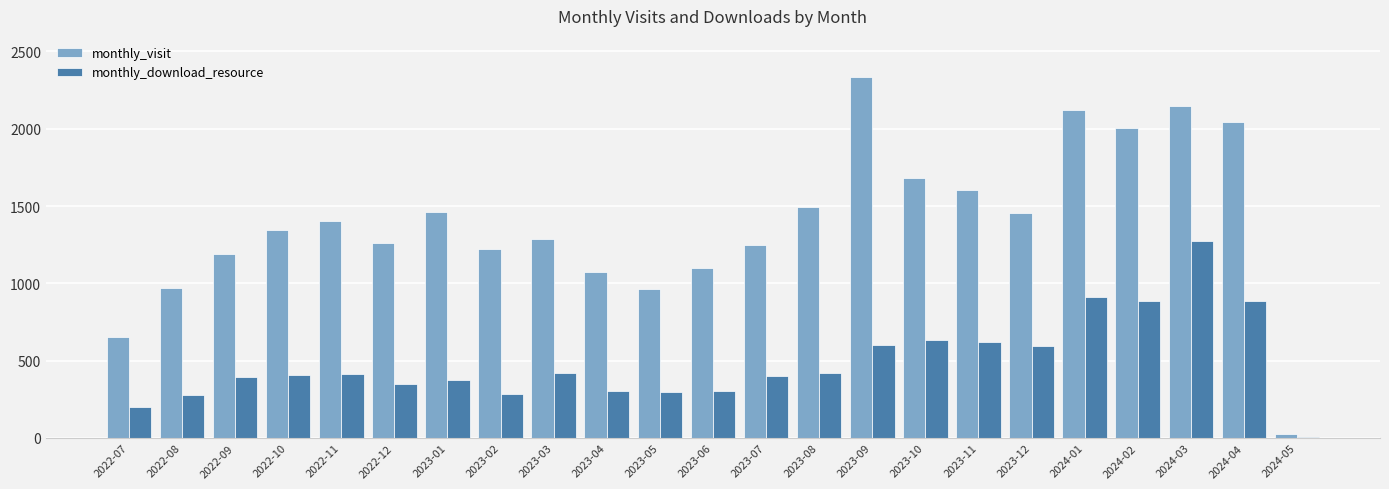

What are all the series names shown in the legend?

monthly_visit, monthly_download_resource